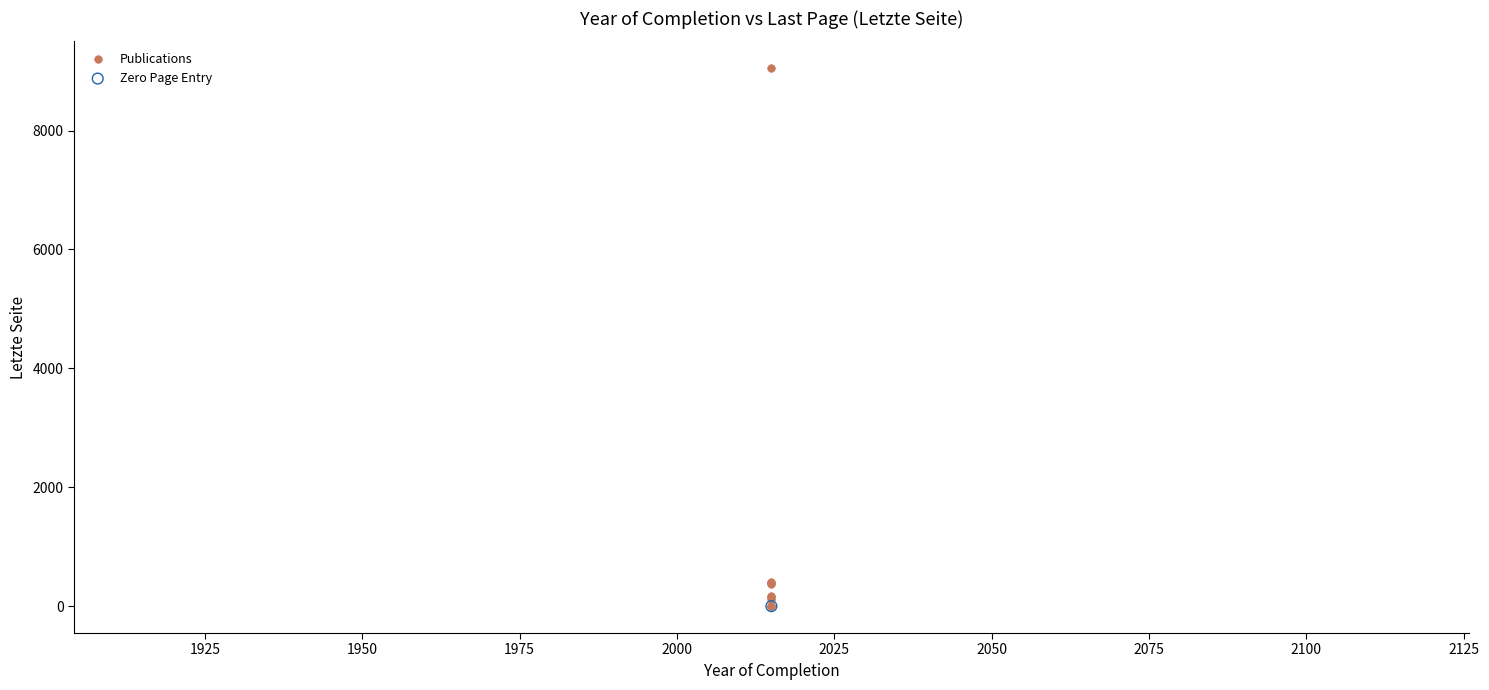

What are all the series names shown in the legend?

Publications, Zero Page Entry